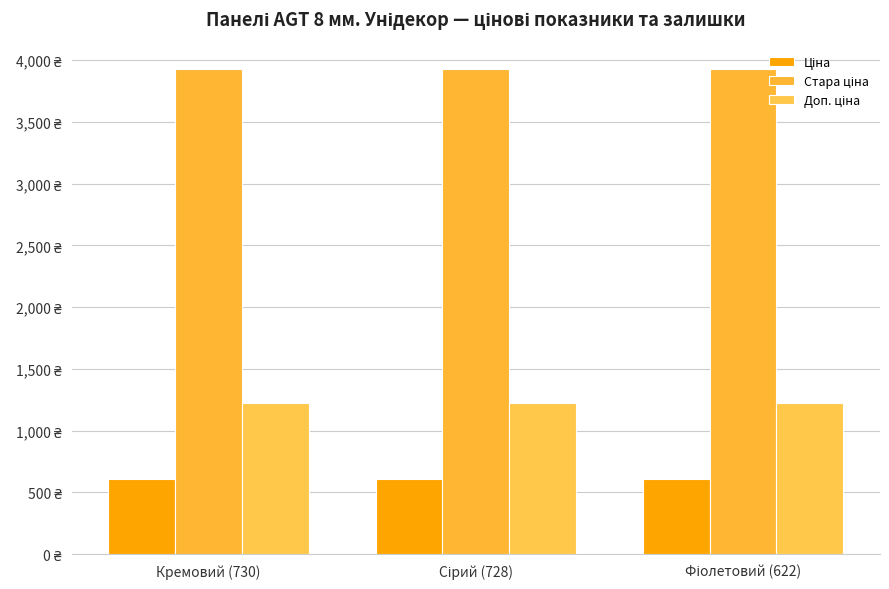

What is the label of the 1st bar from the right?

Фіолетовий (622)